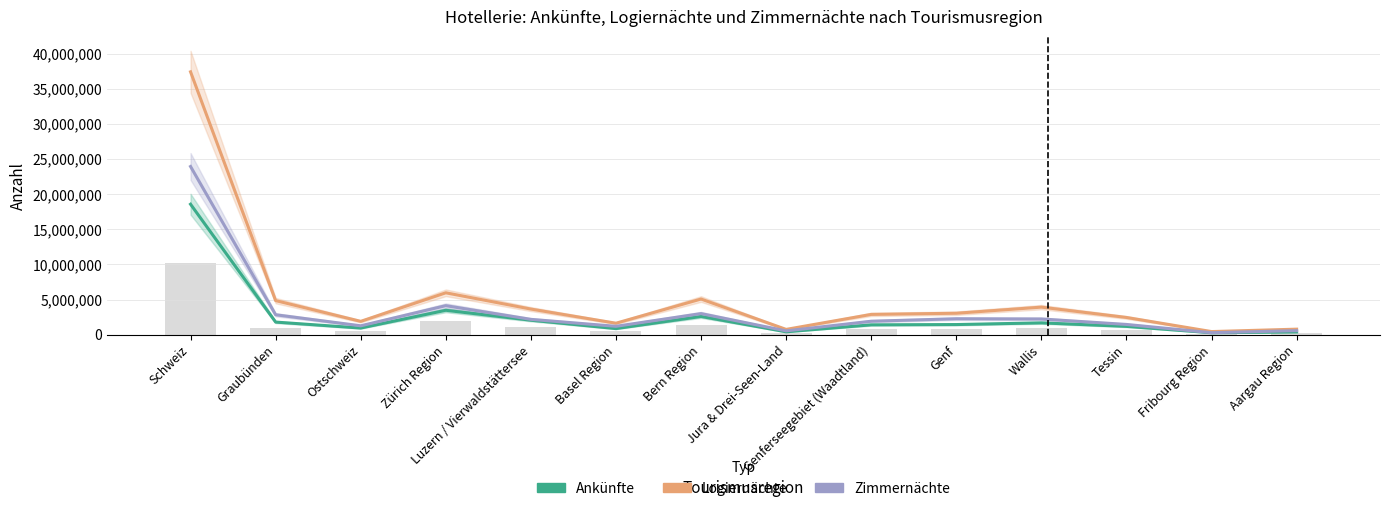

Count the number of data series in this chart.

3